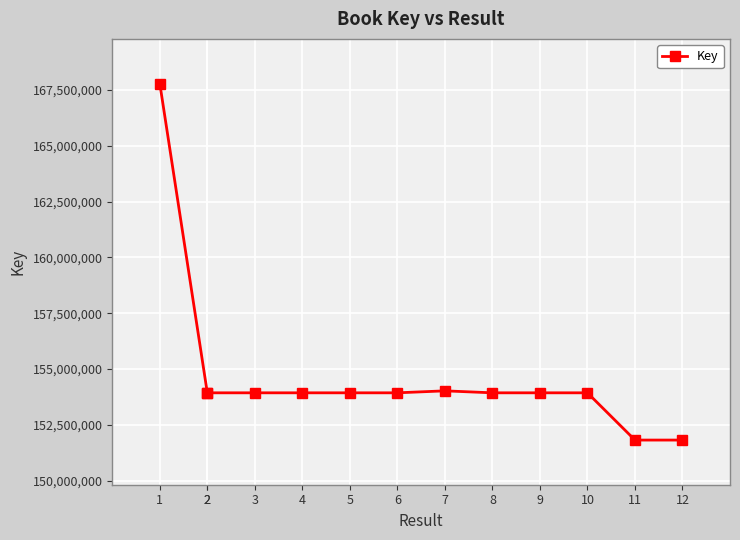

Which label corresponds to the largest value in the chart?

1